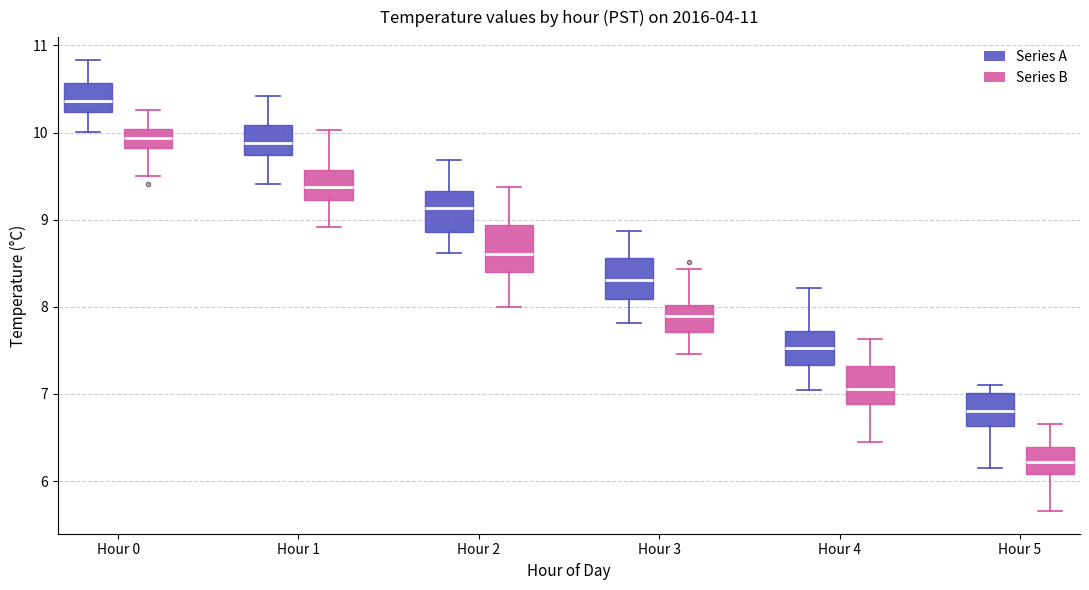

Which box's median line is the lowest?

Hour 5 (Series B)